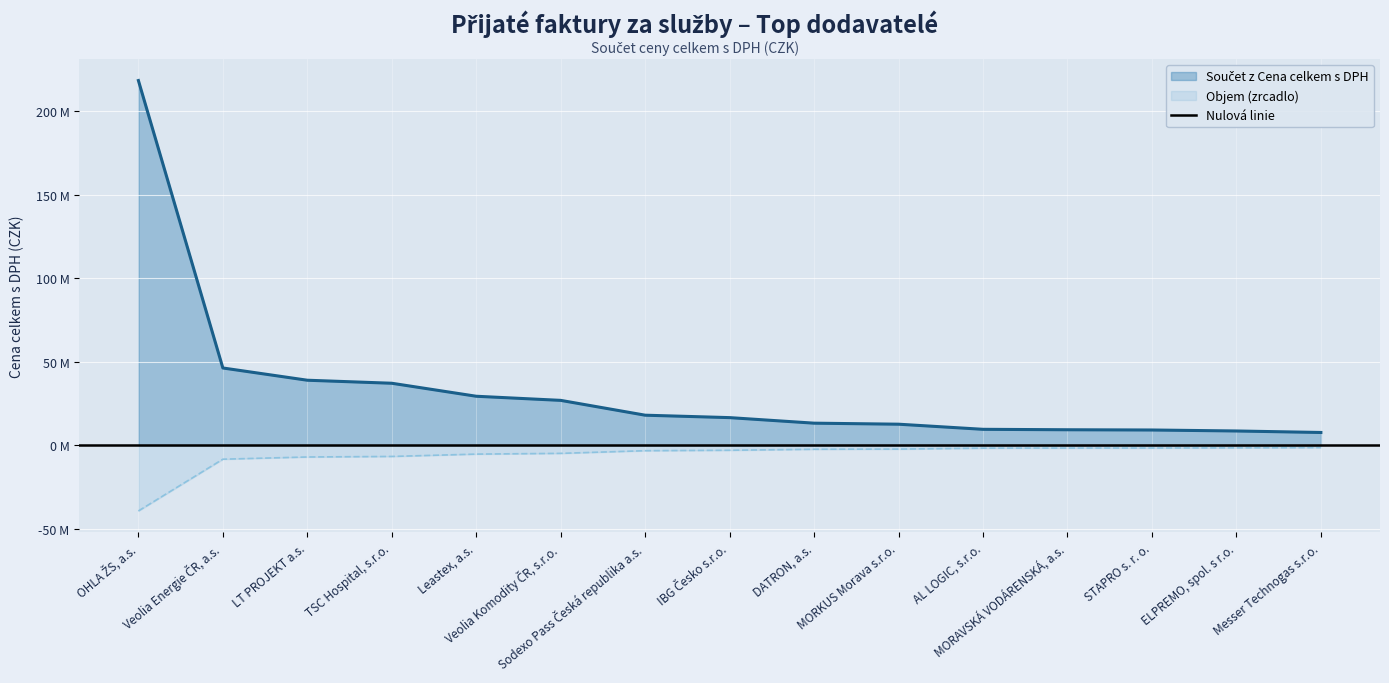

What is the smallest value displayed?

7661222.2